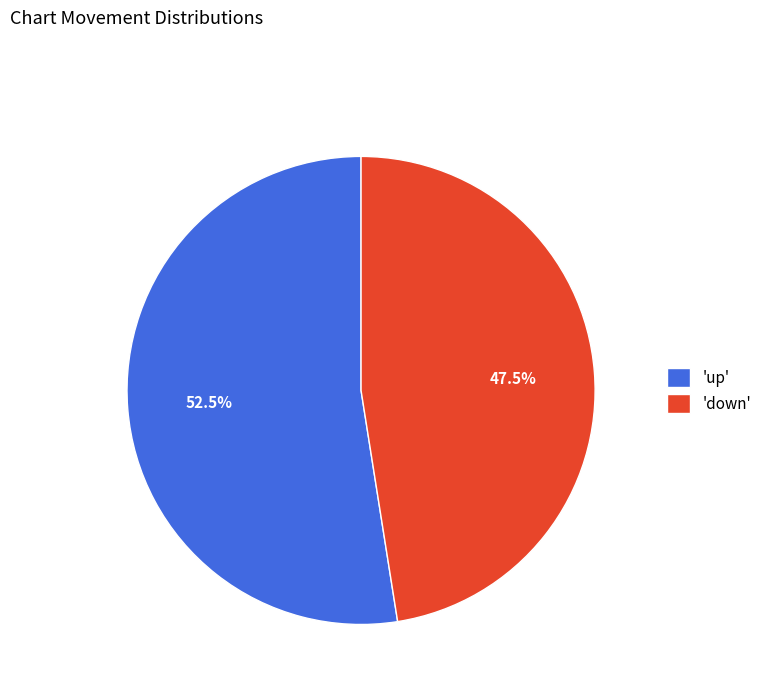

How much of the chart is everything except 'down'?

52.5%